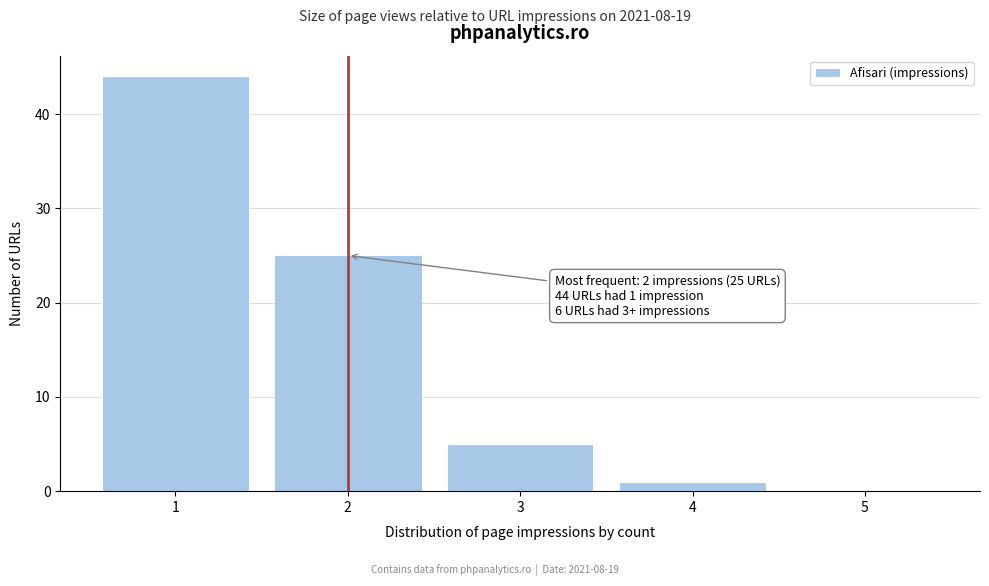

Reading left to right, list all the values displayed in this chart.

1=44	2=25	3=5	4=1	5=0